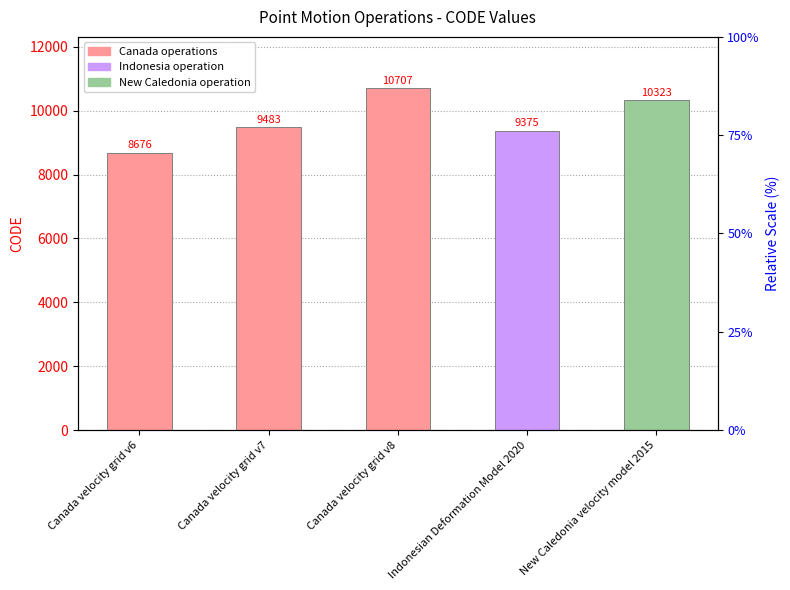

The chart shows a value of 10707 at Canada velocity grid v8. True or false?

True